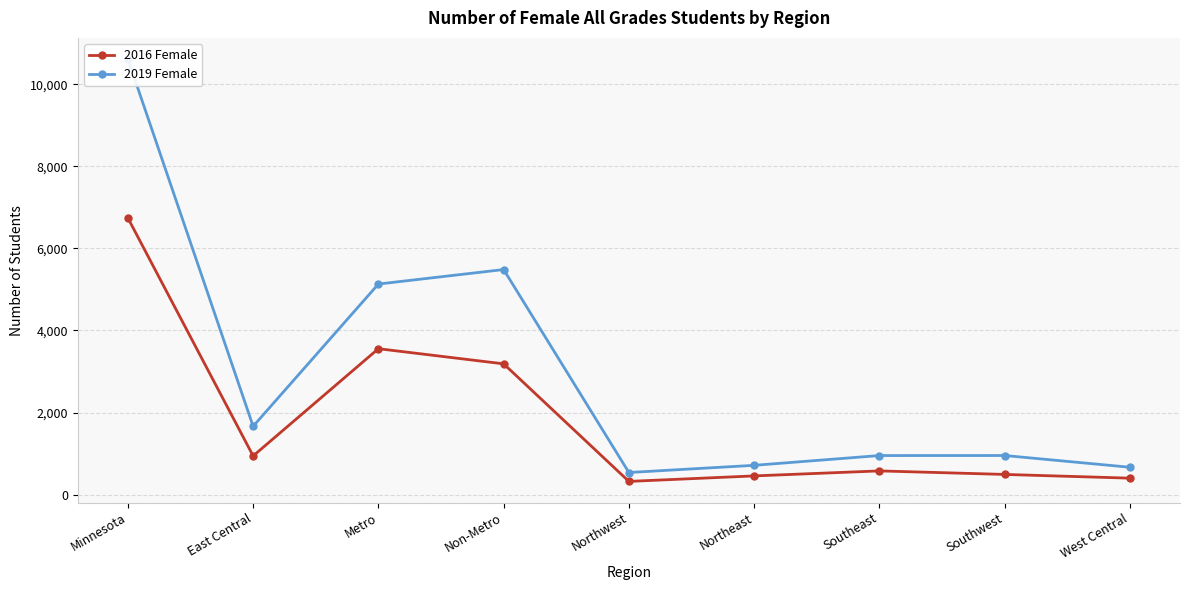

True or false: 2016 Female and 2019 Female intersect in this chart.

False